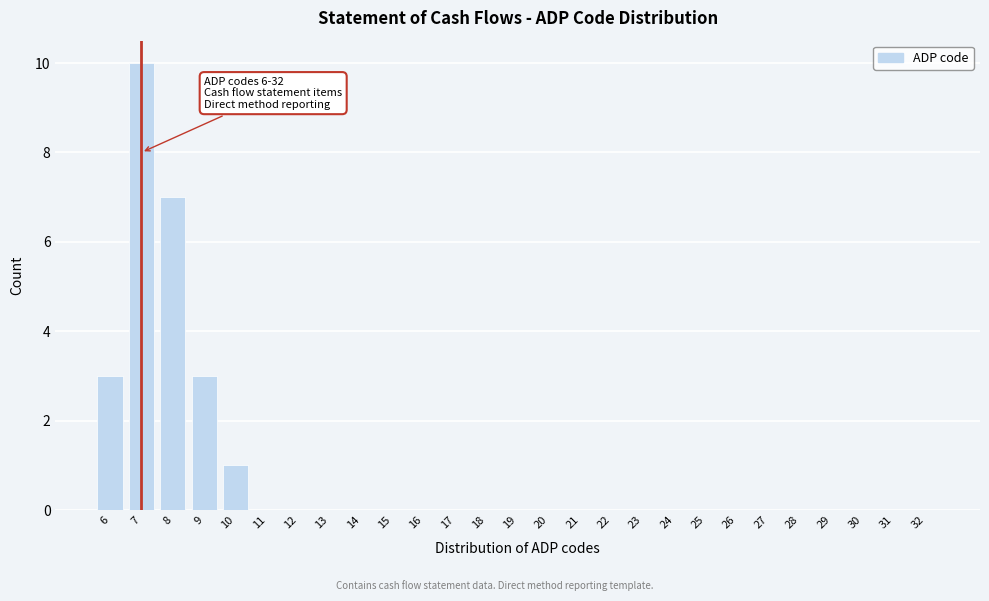

Reading left to right, list all the values displayed in this chart.

6=3	7=10	8=7	9=3	10=1	11=0	12=0	13=0	14=0	15=0	16=0	17=0	18=0	19=0	20=0	21=0	22=0	23=0	24=0	25=0	26=0	27=0	28=0	29=0	30=0	31=0	32=0